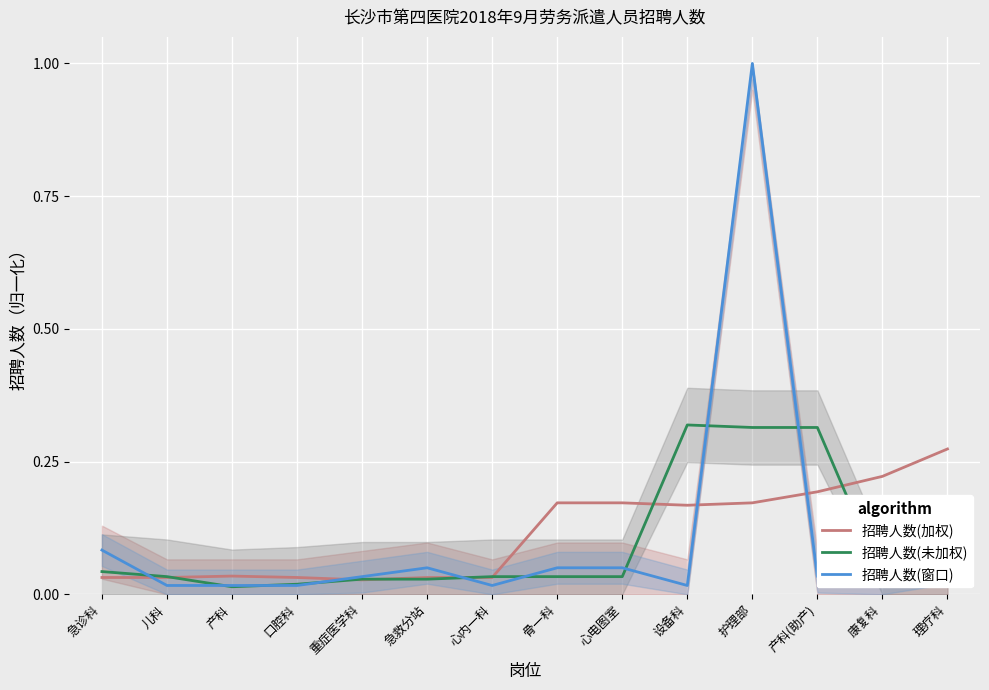

True or false: 招聘人数(未加权) and 招聘人数(窗口) intersect in this chart.

True